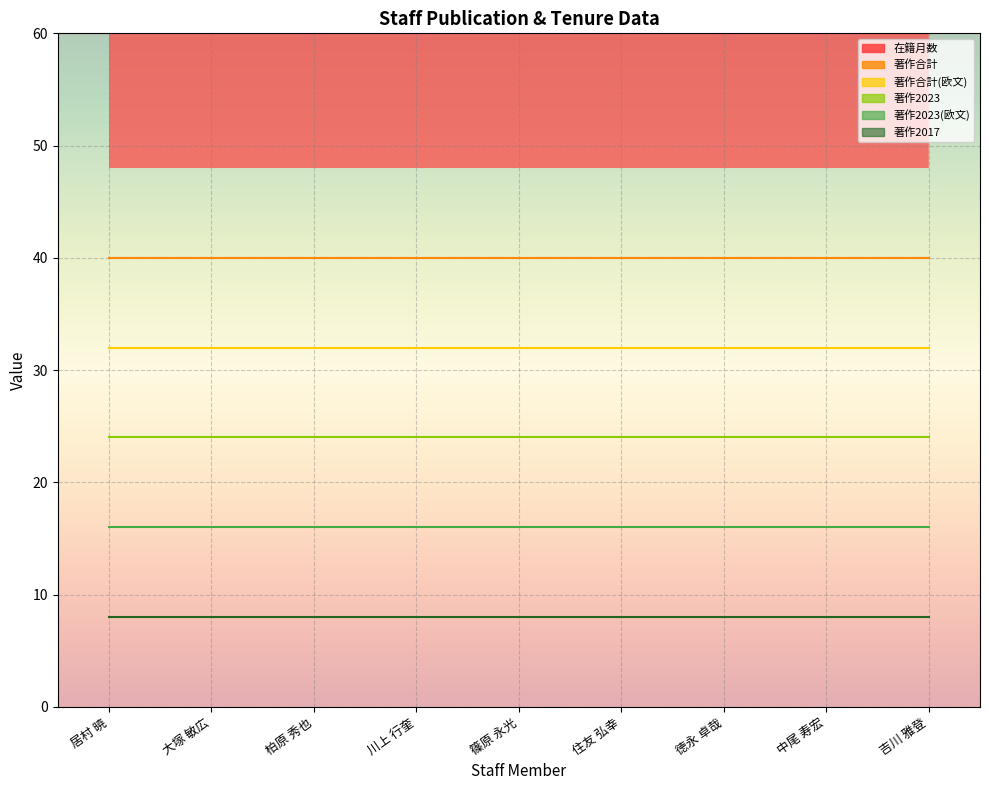

At which label does 著作2023(欧文) reach its peak?

居村 暁